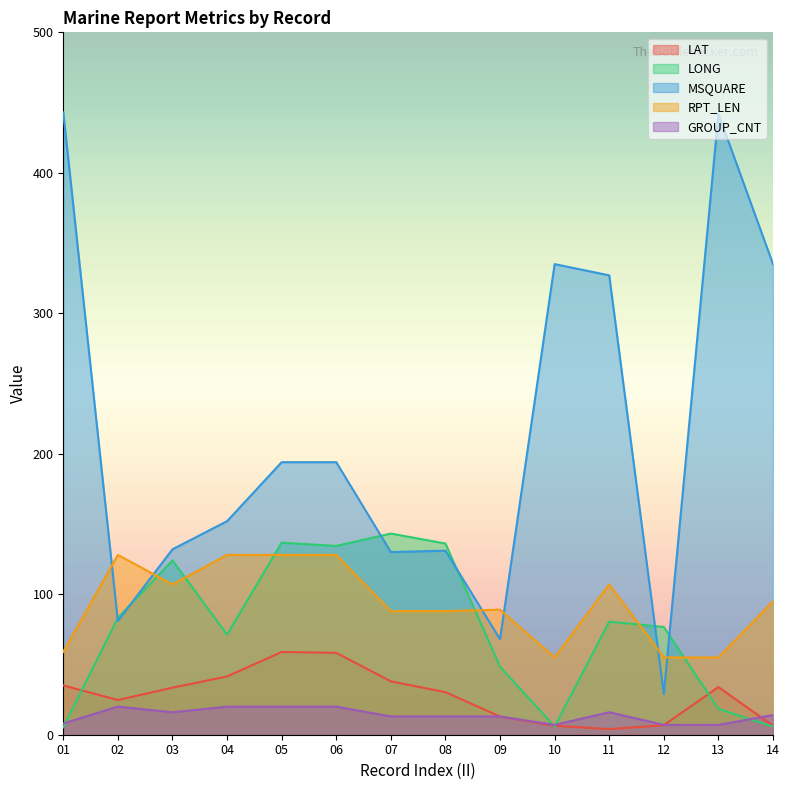

True or false: GROUP_CNT and LONG intersect in this chart.

True